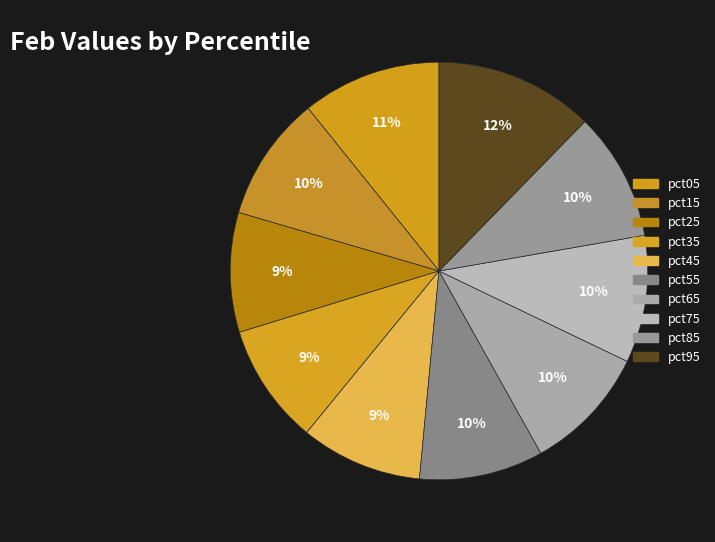

Count the number of slices in the pie.

10